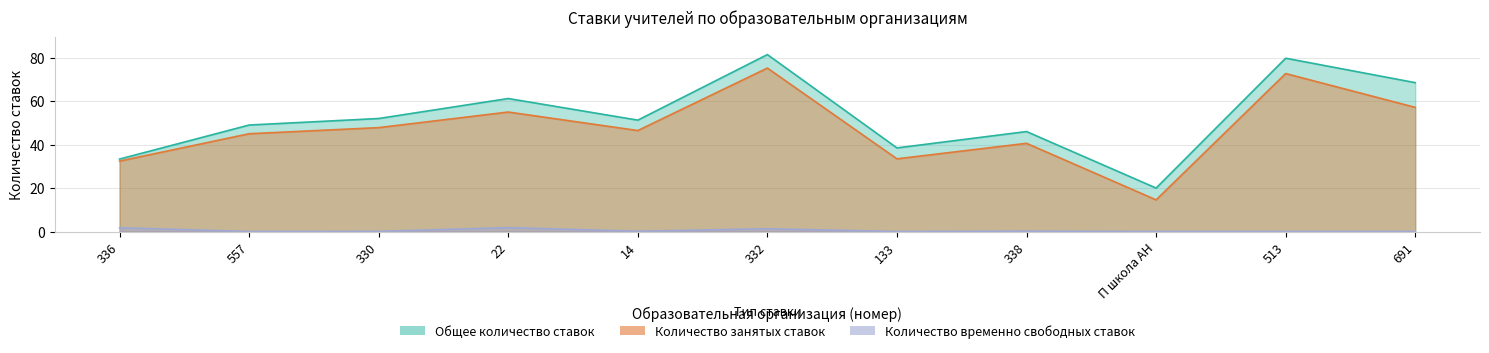

What position from the left is 330?

3